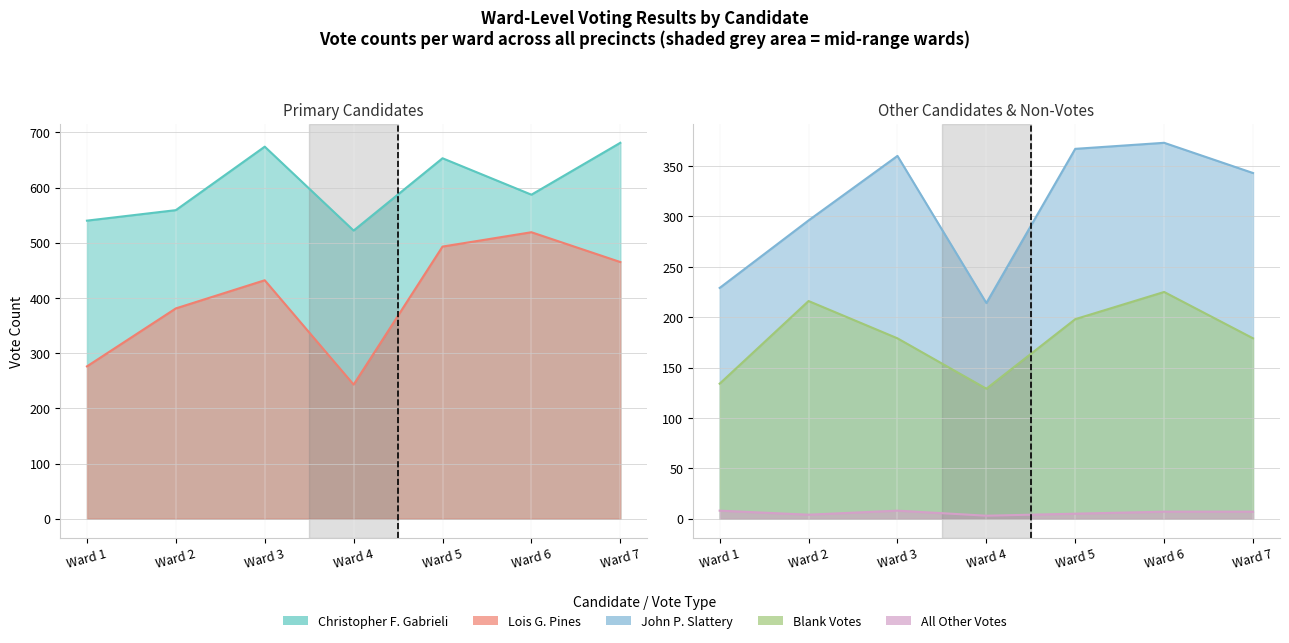

True or false: Christopher F. Gabrieli has a value of 587 at Ward 6.

True